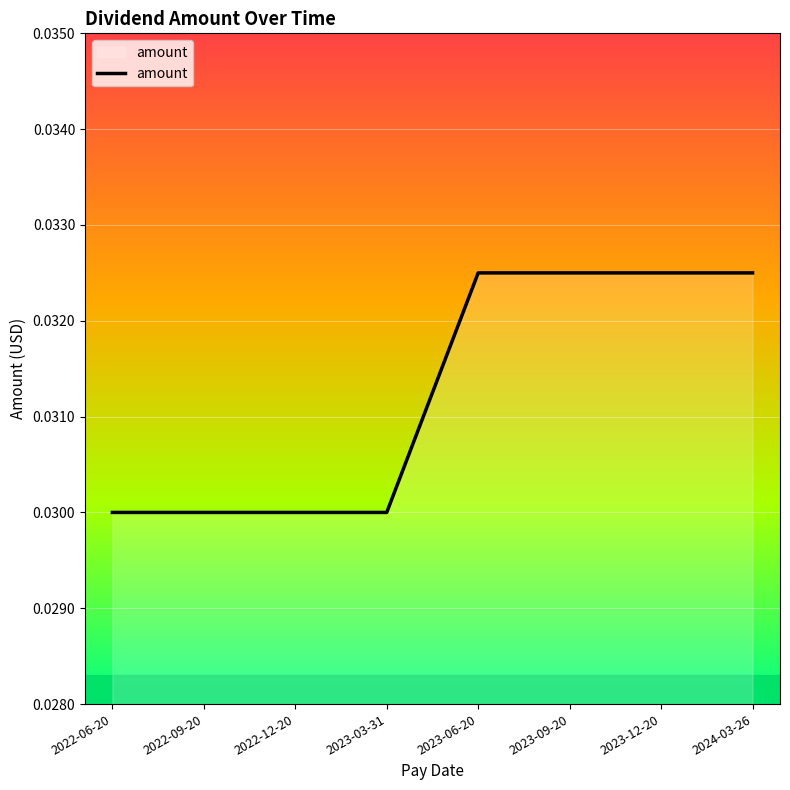

Between 2022-12-20 and 2023-12-20, which is larger?

2023-12-20